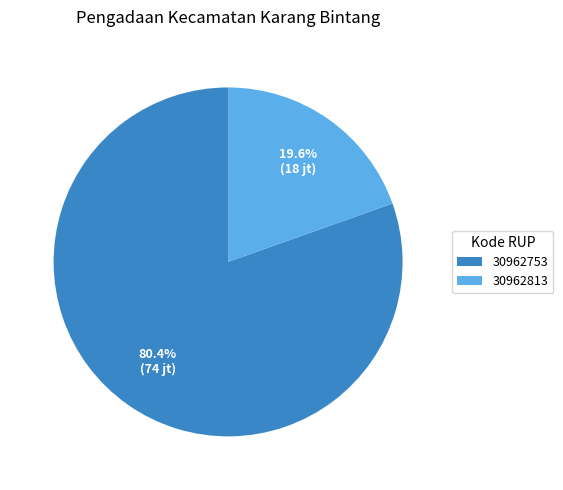

To the nearest percent, what is the difference between the largest and smallest slice percentages?

61%